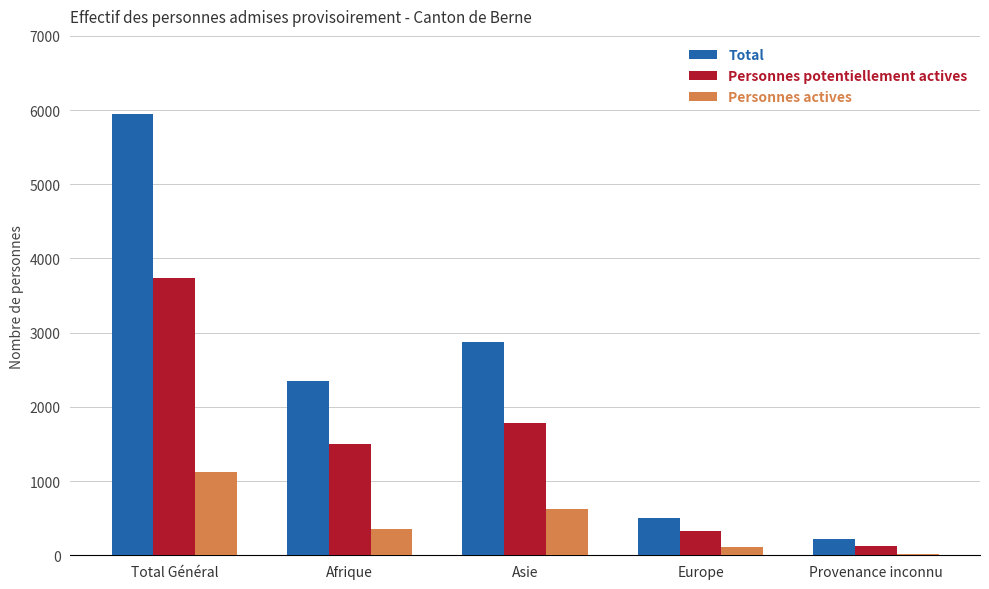

At which label does Total reach its peak?

Total Général